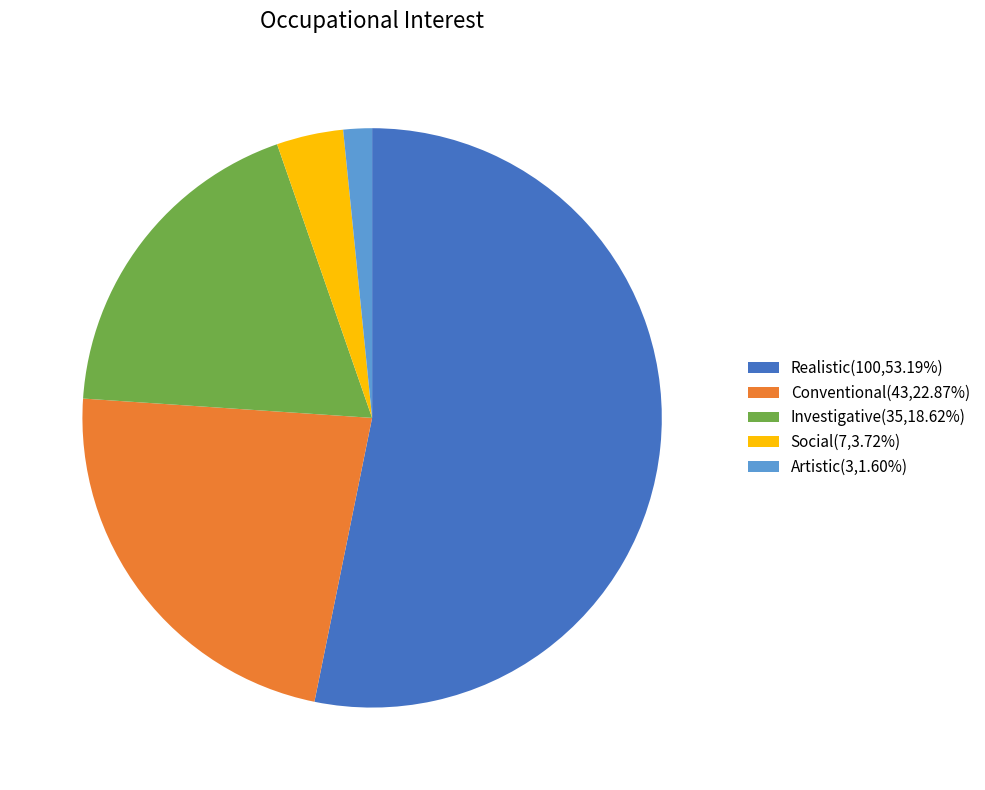

How many slices are in this pie chart?

5